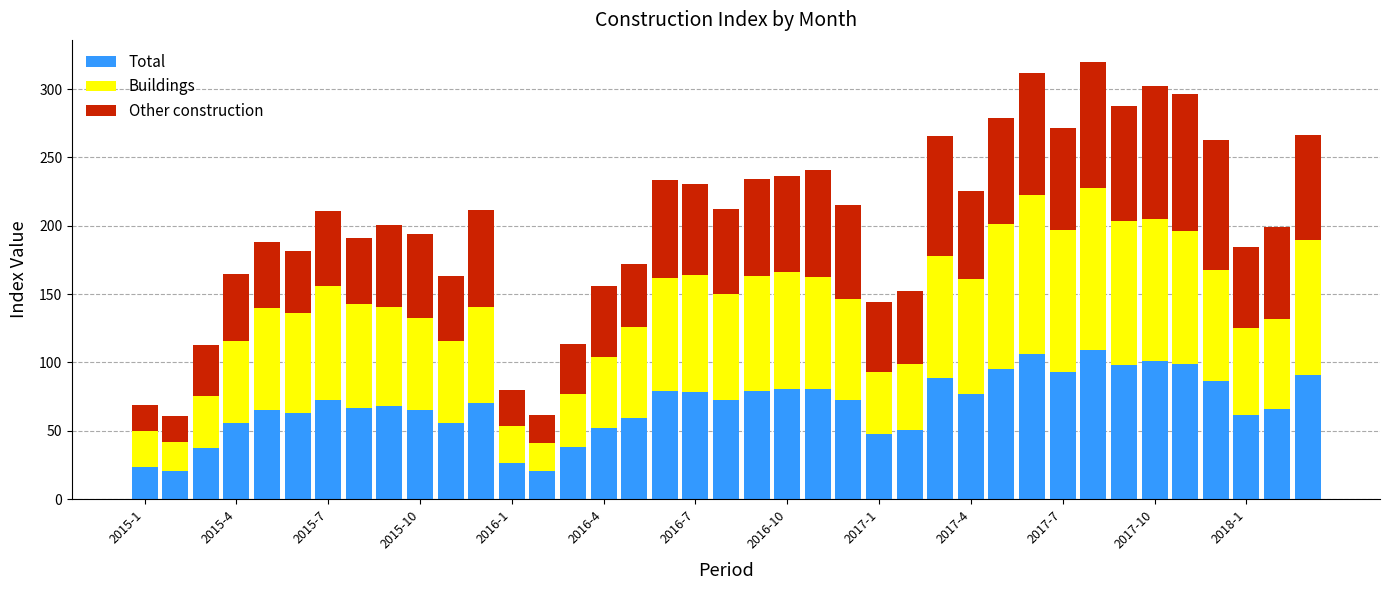

What is the minimum value for Total?

20.5